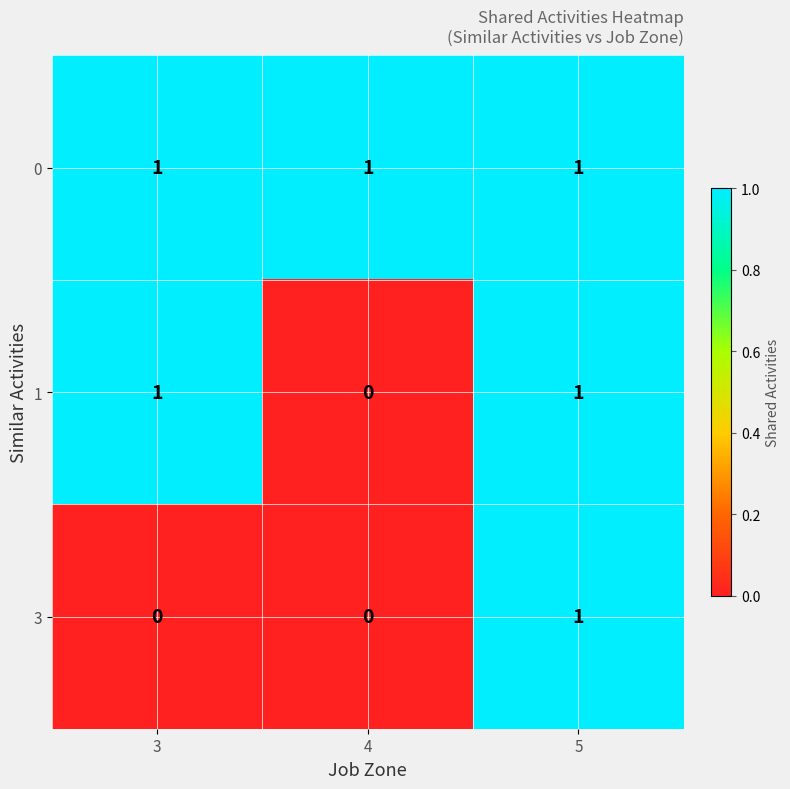

The value of 0 at 4 is 1. True or false?

True